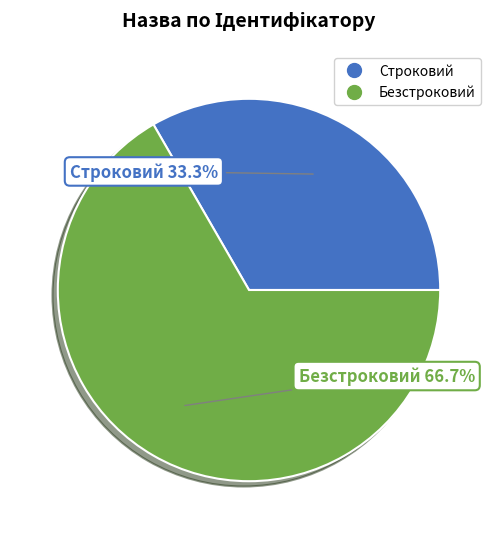

Which has a higher value, Строковий or Безстроковий?

Безстроковий